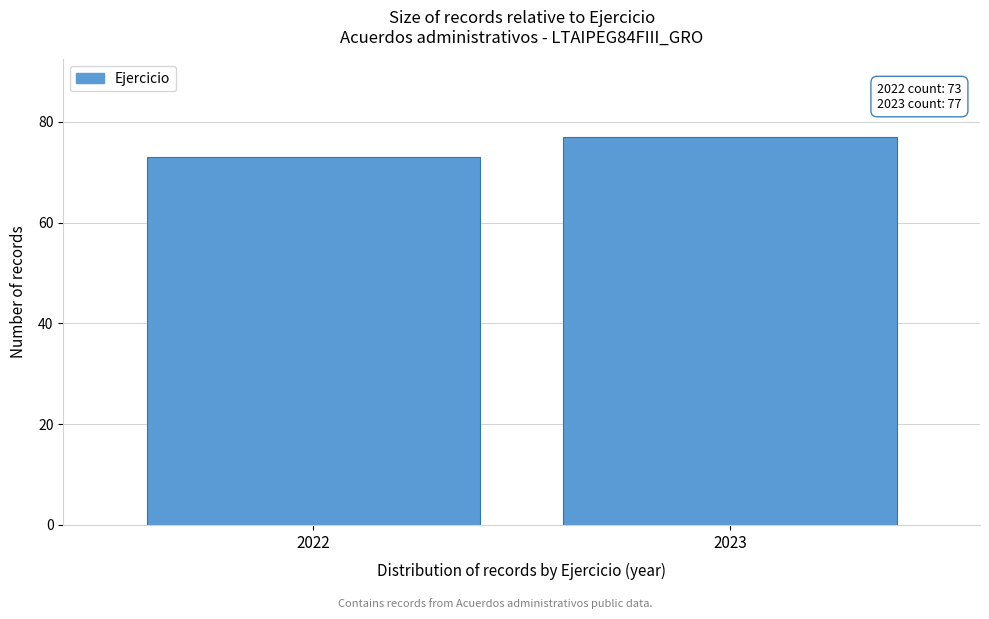

Reading left to right, extract all data points from this chart.

73	77